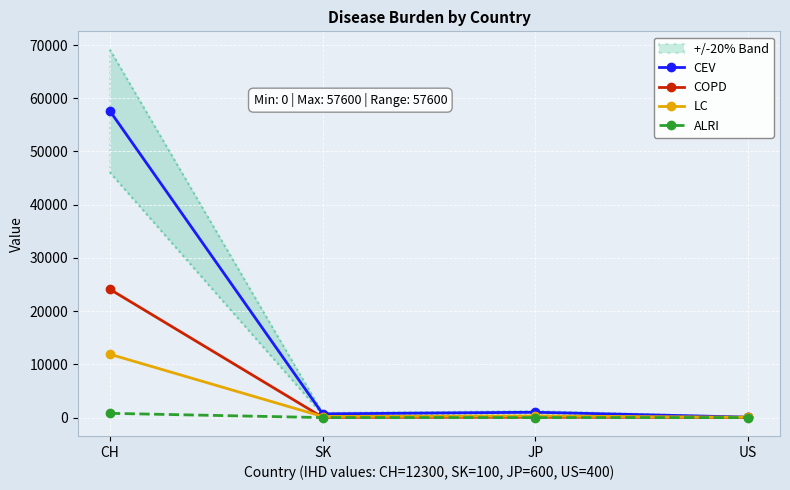

What is the label of the 2nd point from the left?

SK